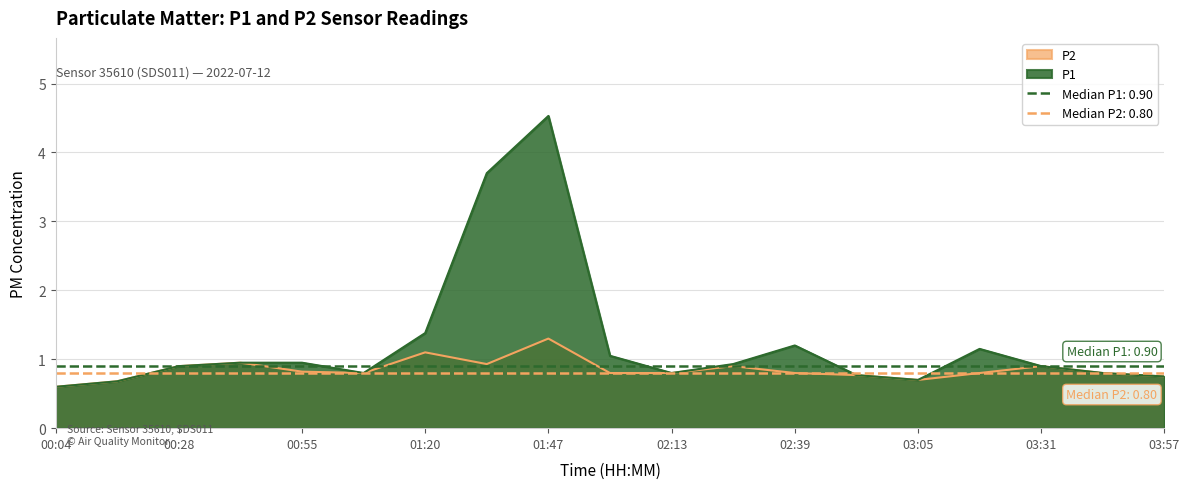

Between 00:16 and 01:33, which is larger?

01:33